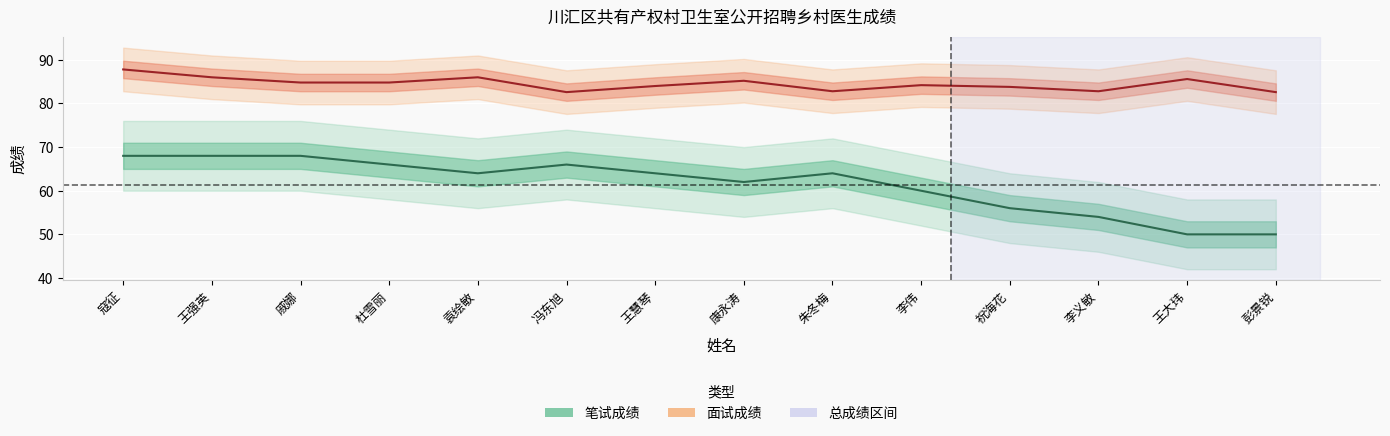

How many values in the 笔试成绩 series exceed 64?

5